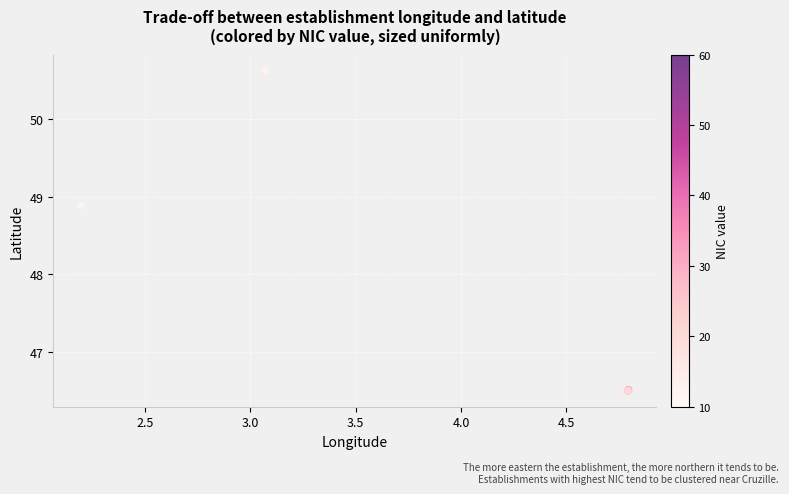

What Y value in the scatter plot is closest to 48?

48.9